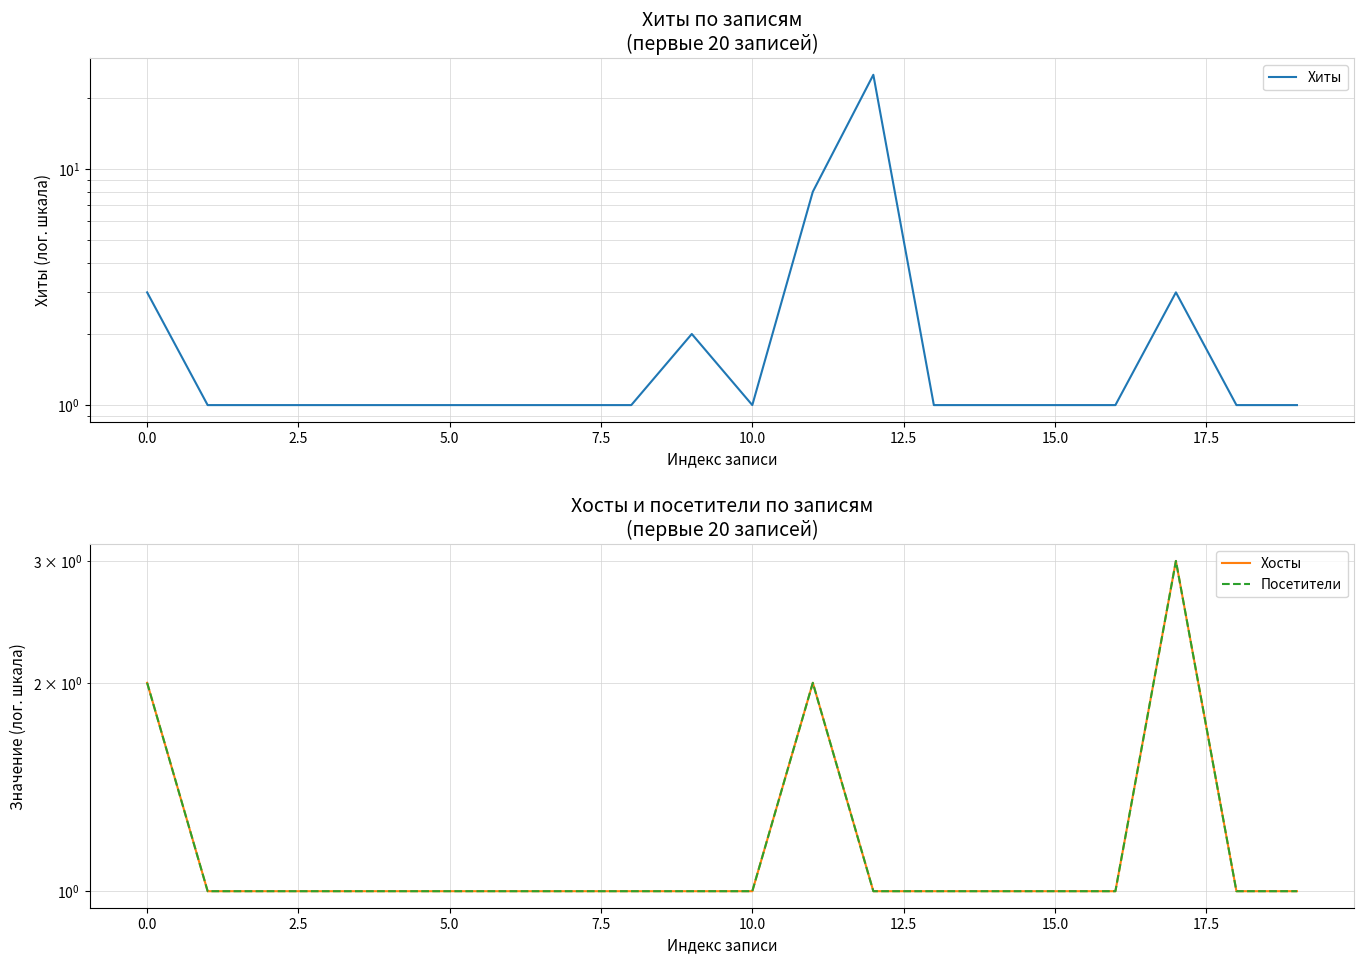

What is the value of the Хиты point at the 12th from the left?

8